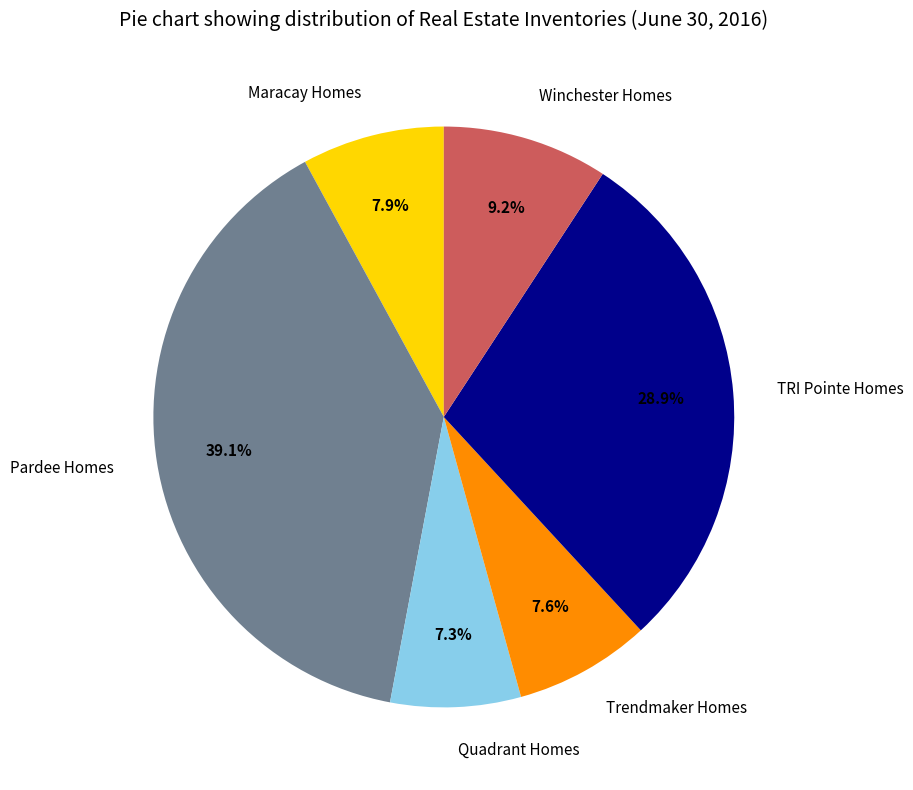

Which slice is the largest?

Pardee Homes